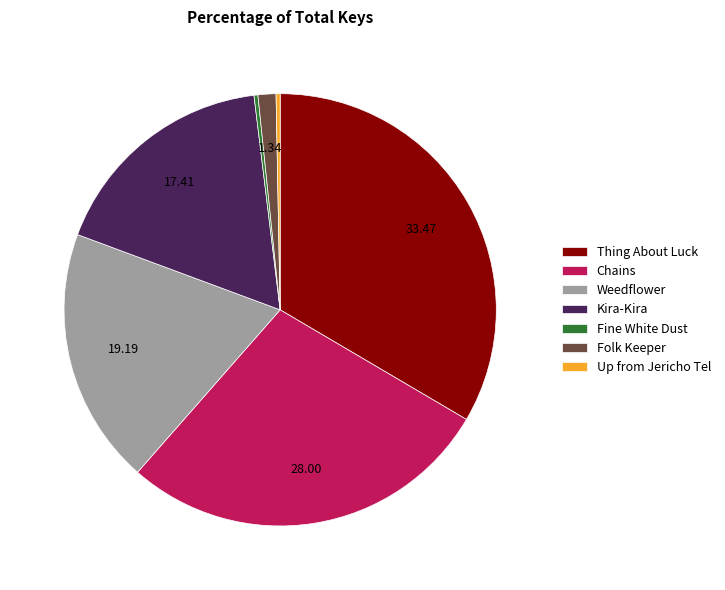

Is Folk Keeper the majority of the pie?

No